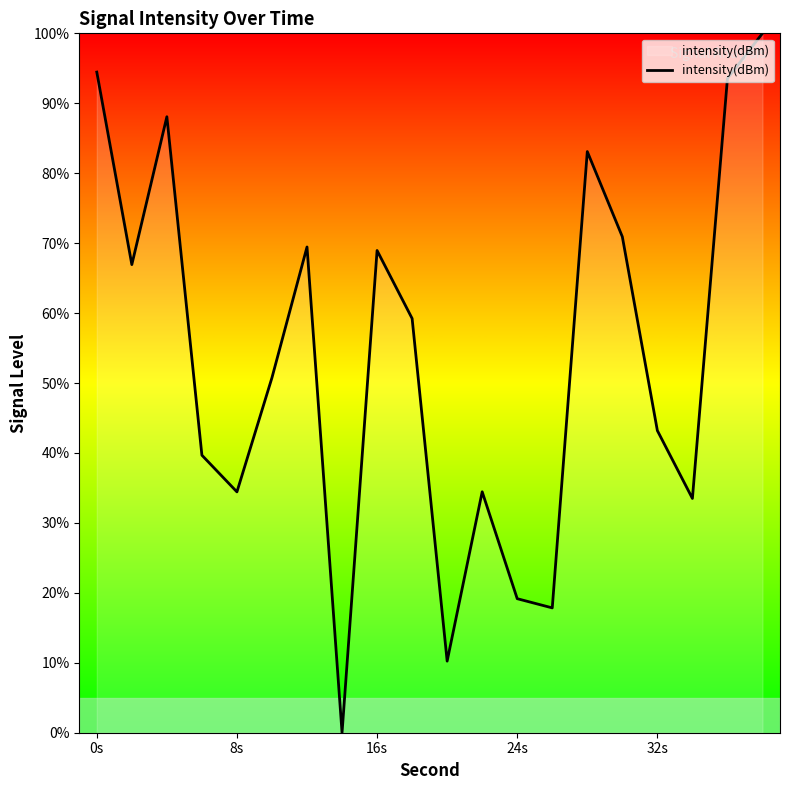

What is the maximum value shown in the chart?

100.0